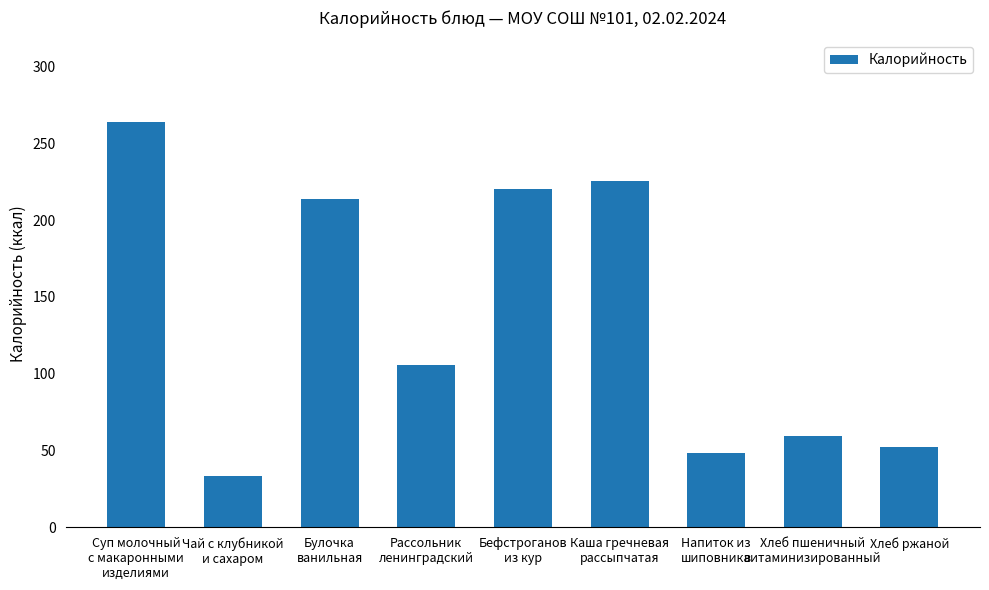

What is the label of the 7th bar from the left?

Напиток из
шиповника